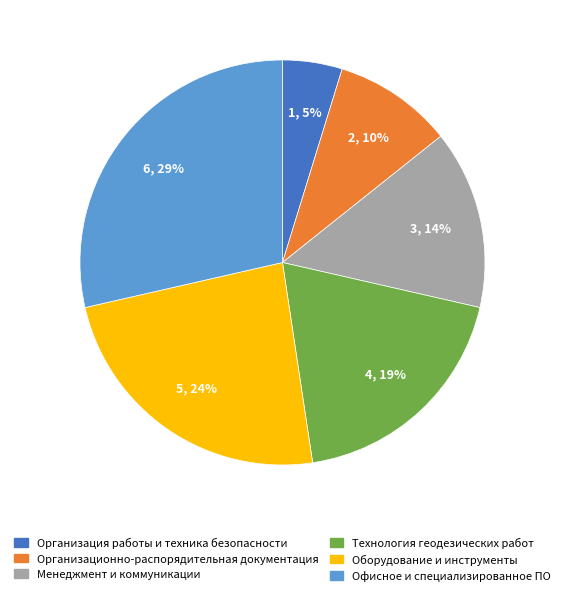

To the nearest percent, what is the average slice percentage?

17%